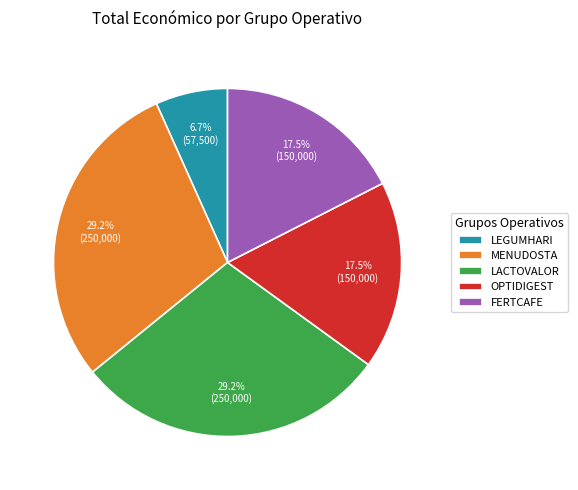

What is the smallest slice in the pie chart?

LEGUMHARI